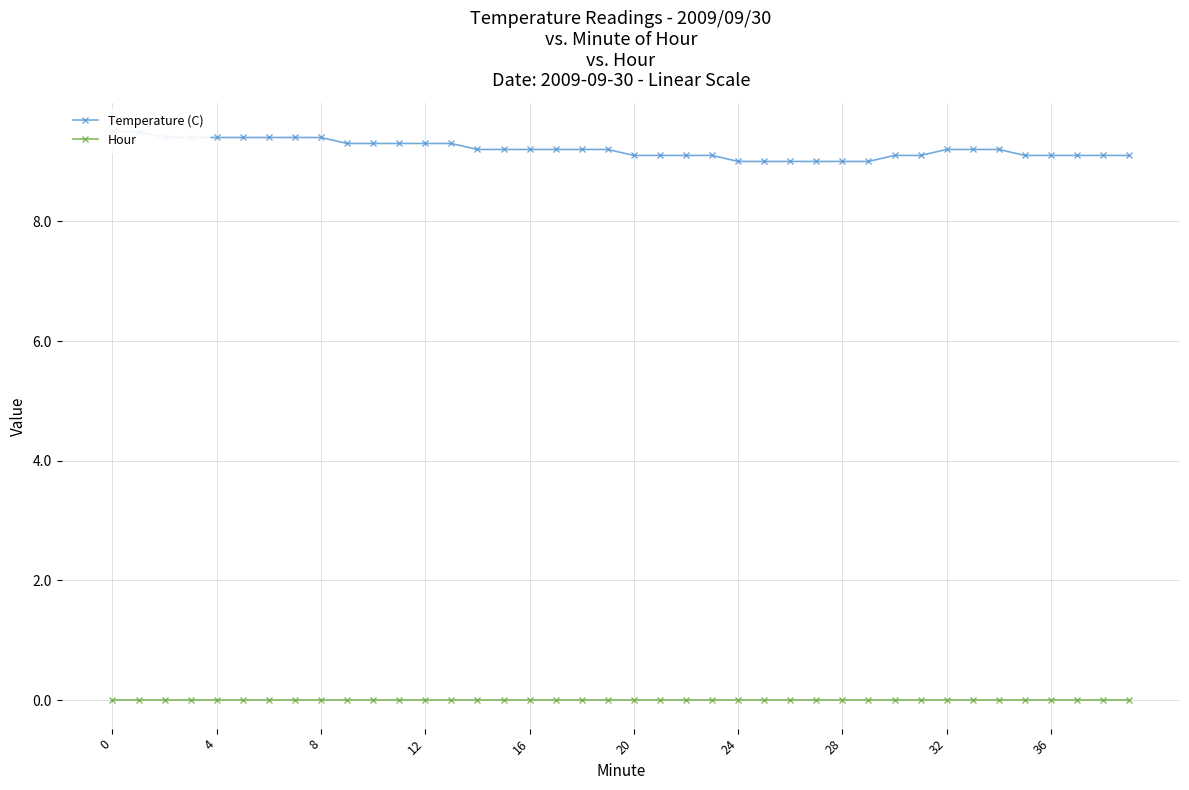

What is the minimum value for Temperature (C)?

9.0